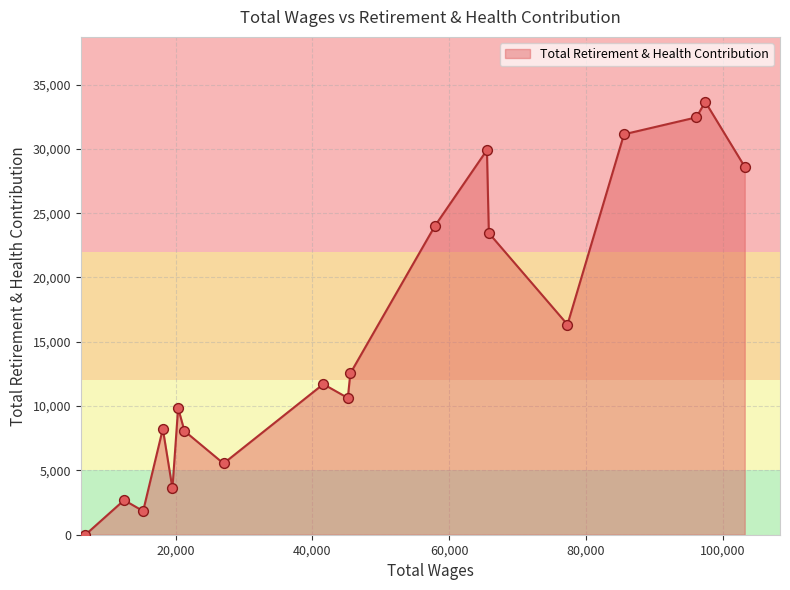

What is the difference between the maximum and minimum values?

33657